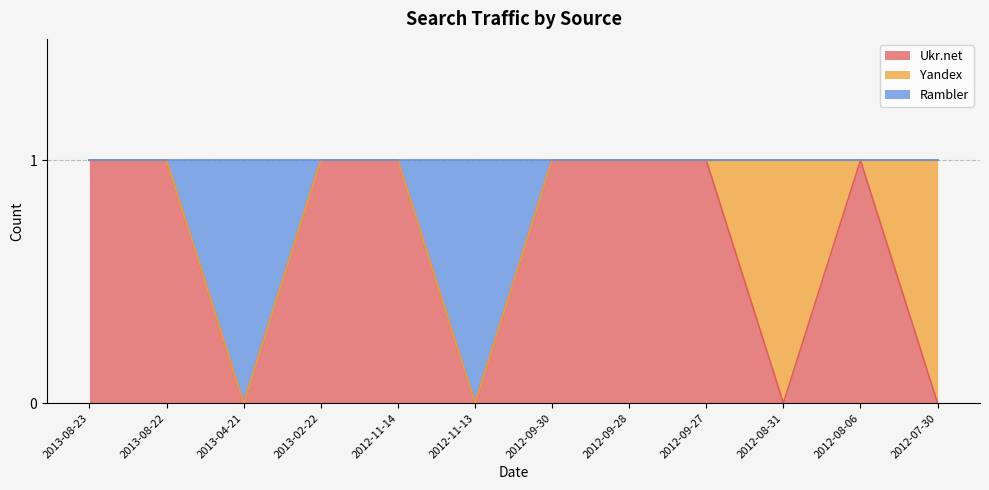

Where is Ukr.net nearest to the value 0?

2013-04-21